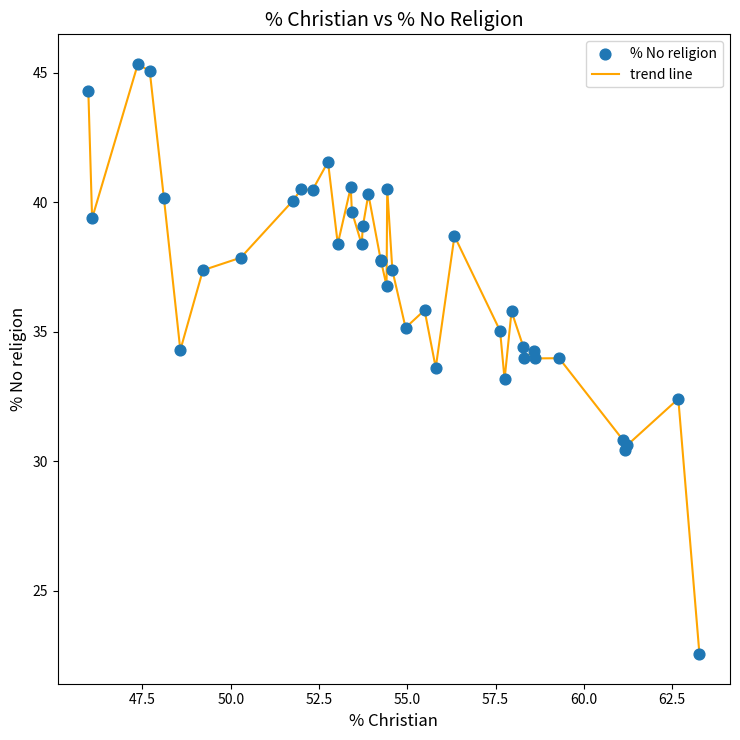

What is the greatest value displayed?

45.3